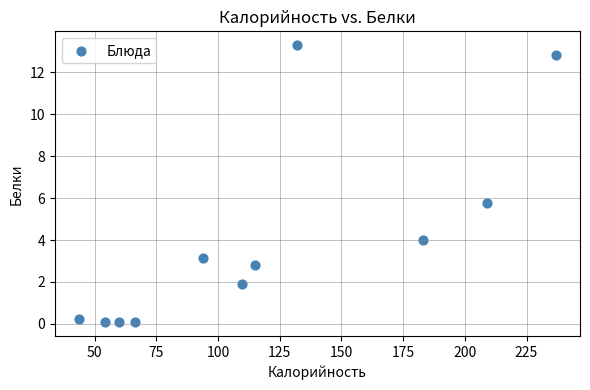

What Y value in the scatter plot is closest to 6?

5.8